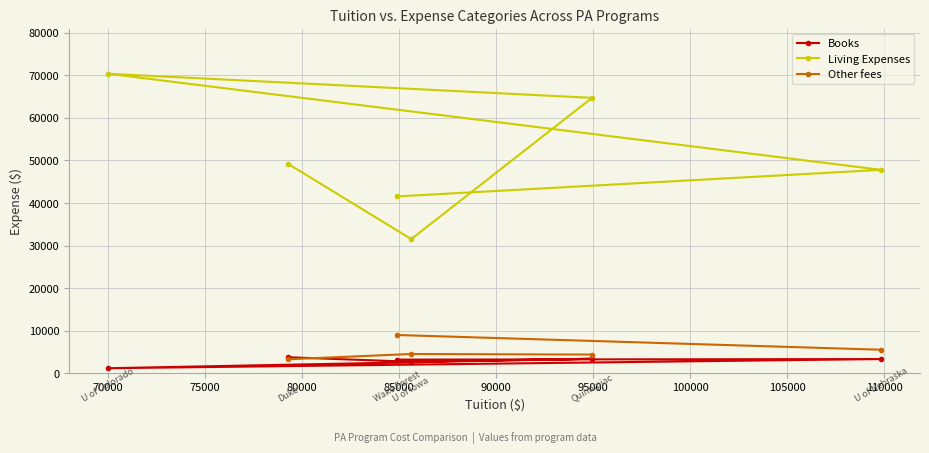

True or false: Living Expenses and Books intersect in this chart.

False